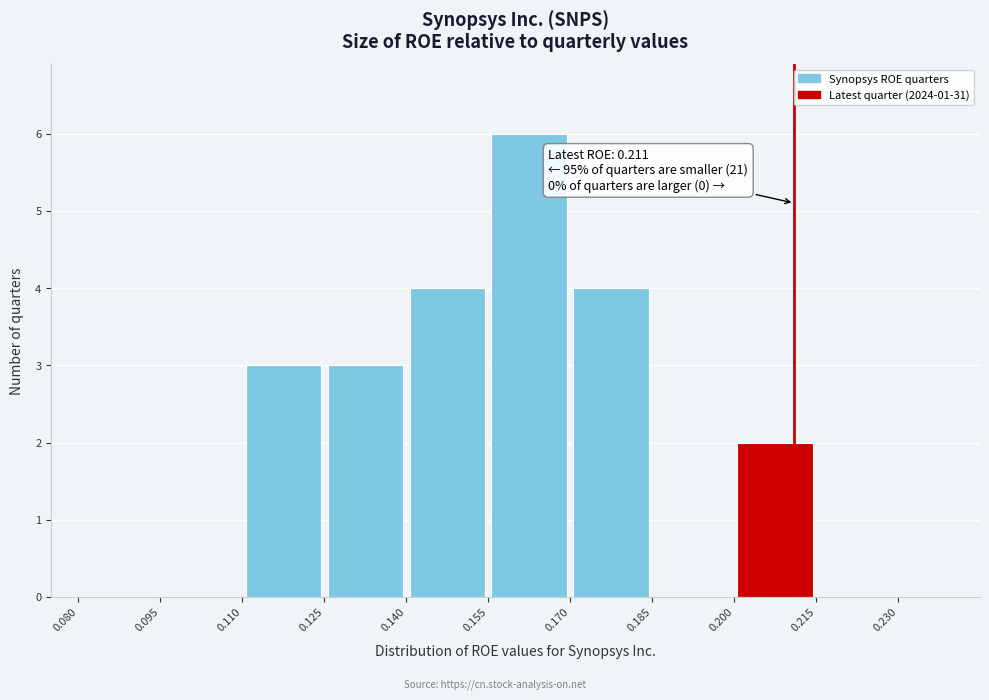

Which range on the x-axis has the tallest bar?

0.155 to 0.170